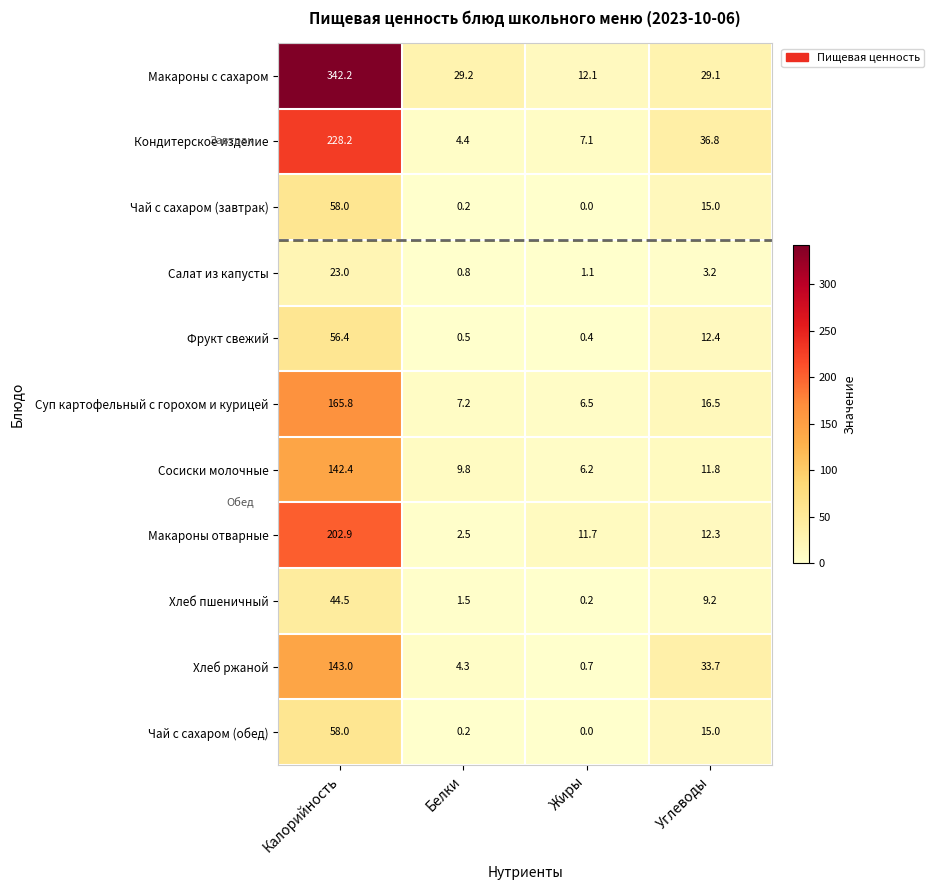

What is the spread (max minus min) of values at Жиры?

12.1